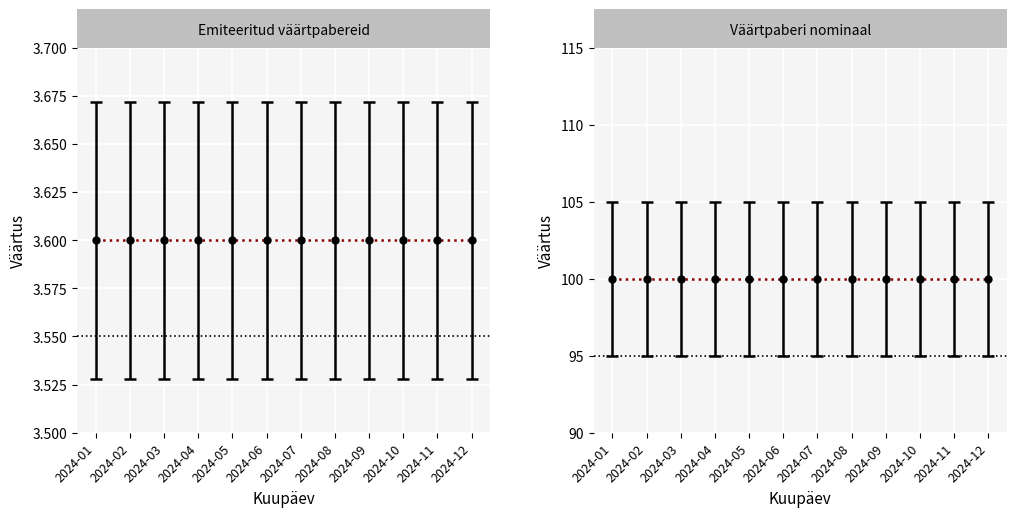

The Väärtpaberi nominaal series shows 24 at 2024-01. True or false?

False